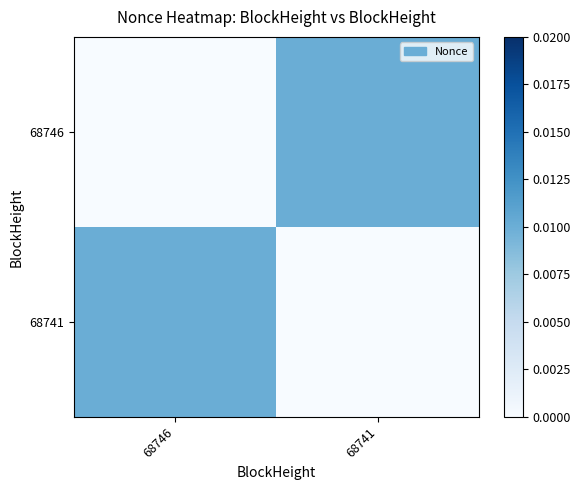

Rank the series by their maximum value, from highest to lowest.

68746, 68741